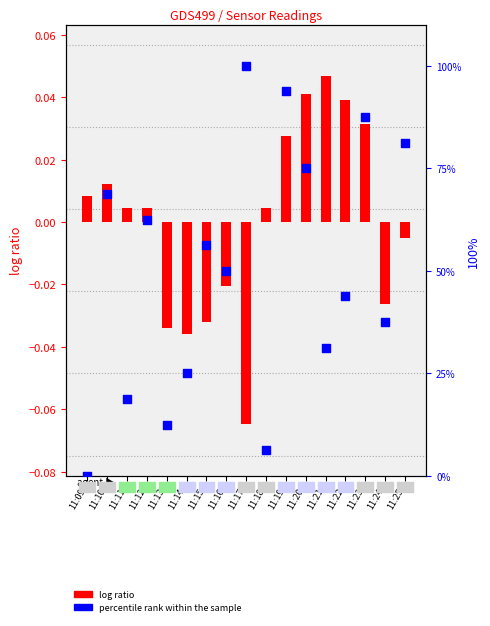

Which series has the largest total across all categories?

percentile rank within the sample